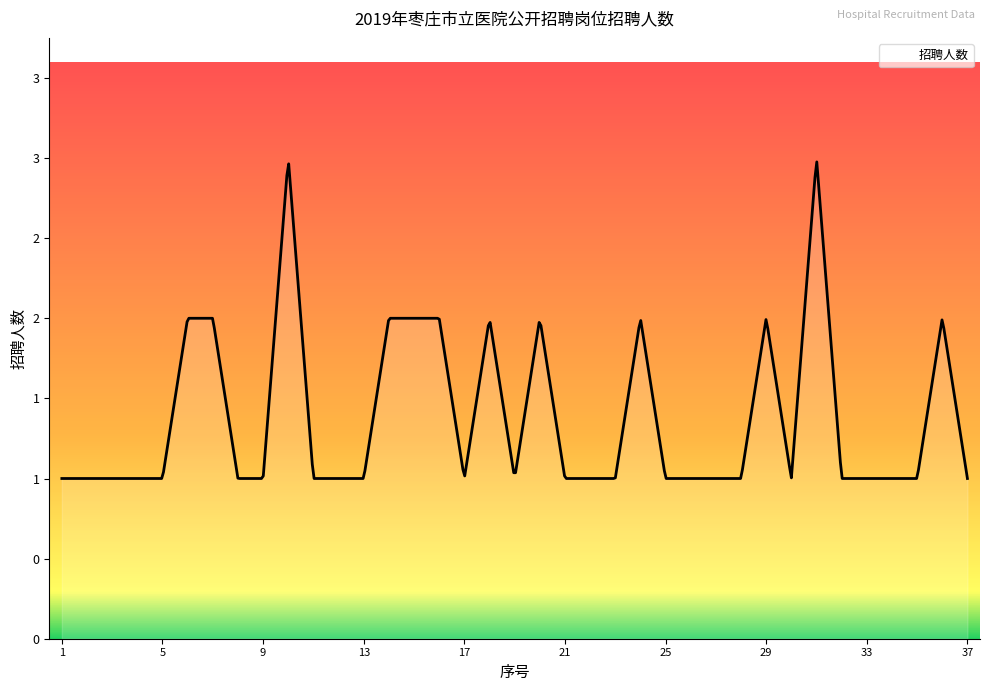

What is the difference between the maximum and minimum values?

2